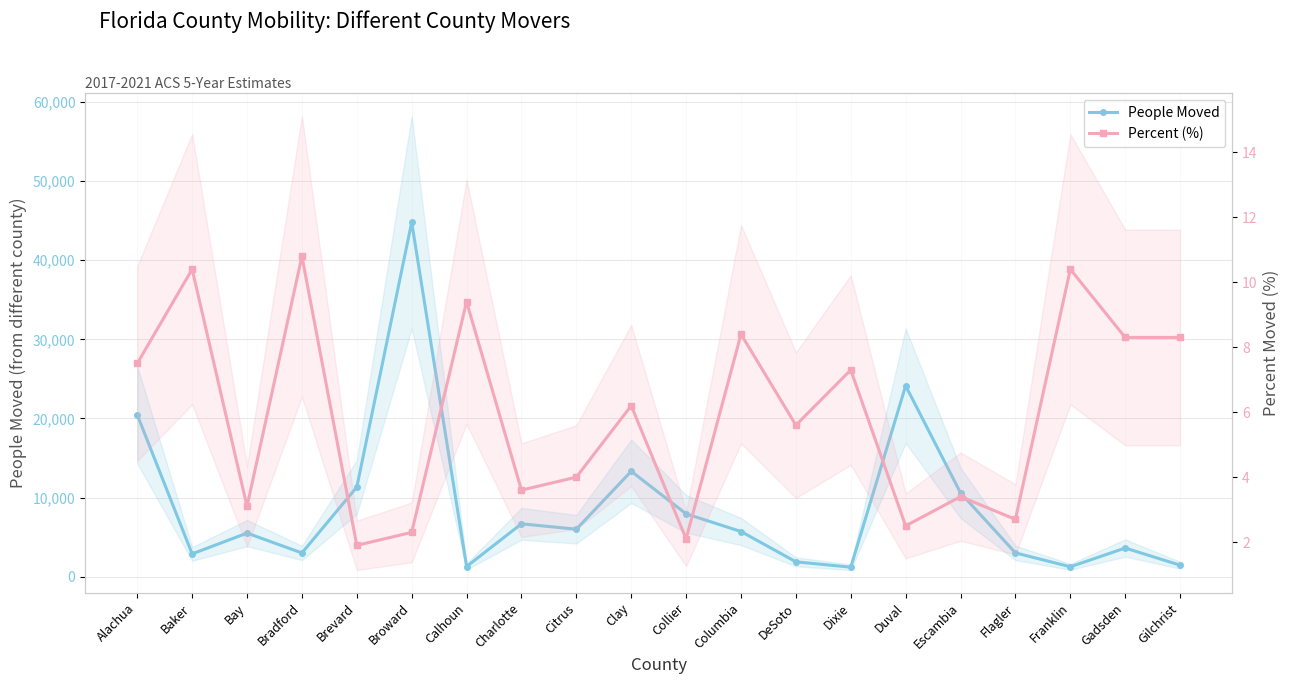

What is the average value of the People Moved series?

8808.4